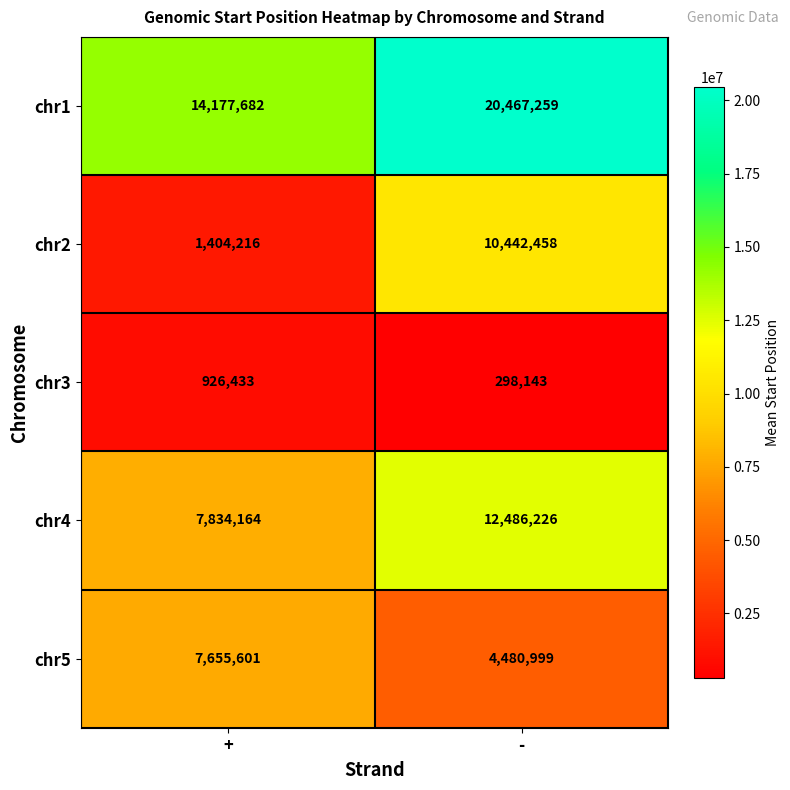

Reading left to right, extract all data points from this chart.

chr1: +=14177682	-=20467259
chr2: +=1404216	-=10442458
chr3: +=926433	-=298143
chr4: +=7834164	-=12486226
chr5: +=7655601	-=4480999